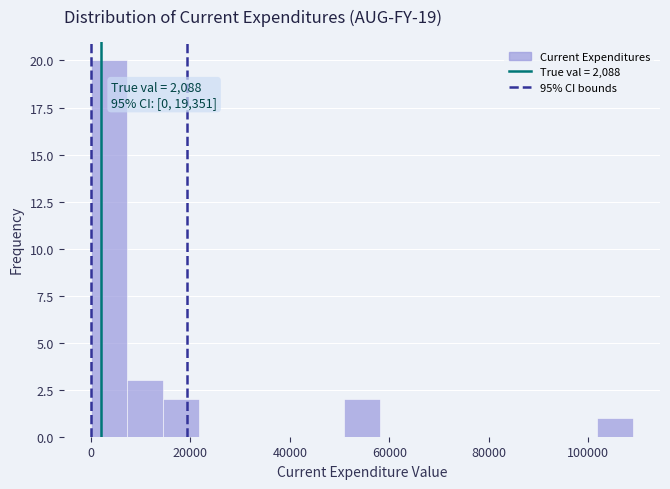

Around what value on the x-axis is the tallest bar? Give the approximate position of its centre, as read against the axis.

4000